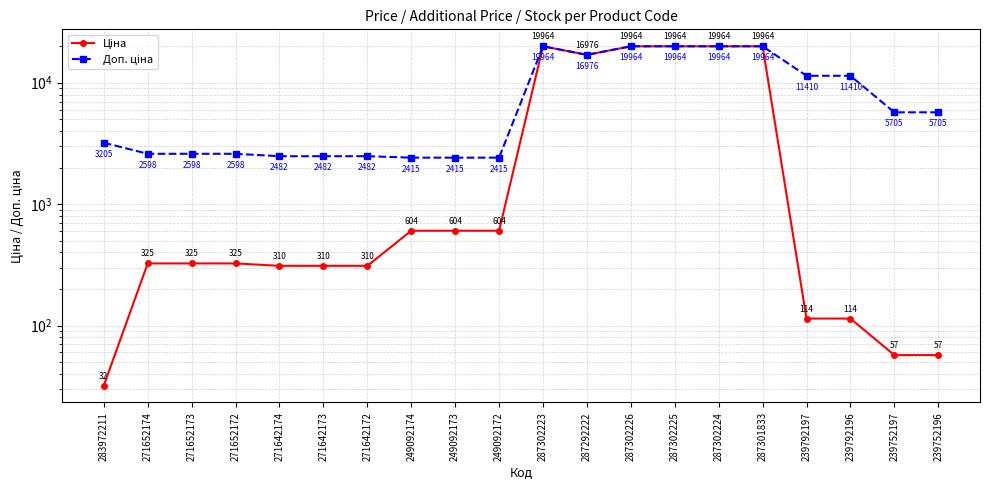

True or false: Доп. ціна and Ціна cross at least once.

False